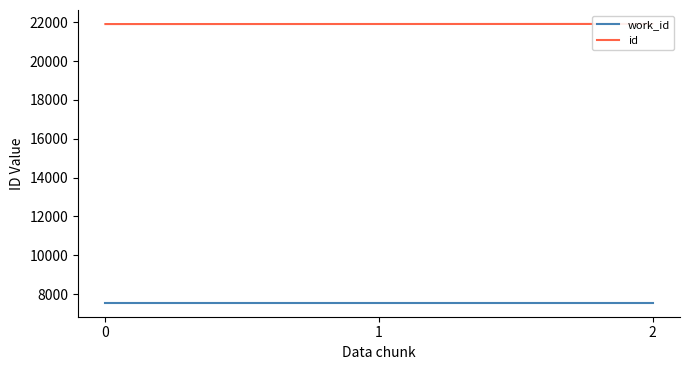

Between 0 and 1, which series saw the biggest shift?

id